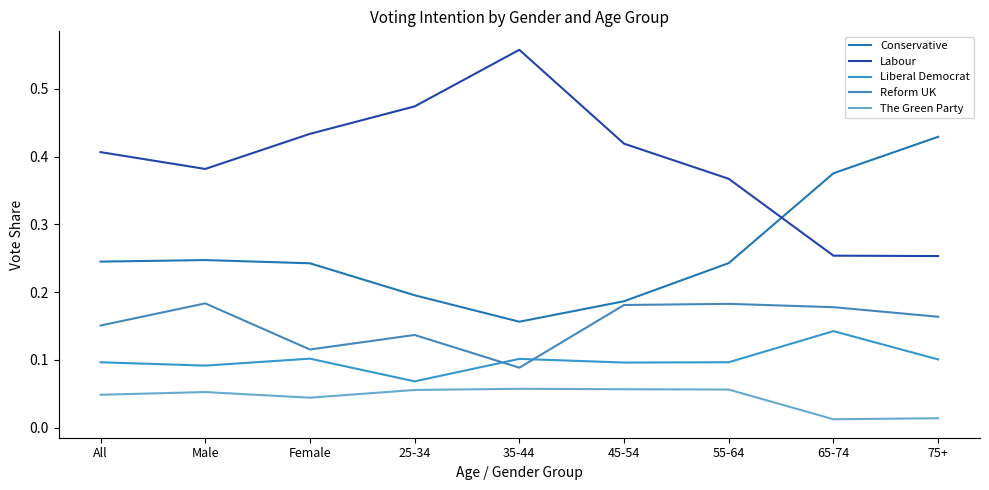

At which category is the sum across all series the highest?

65-74